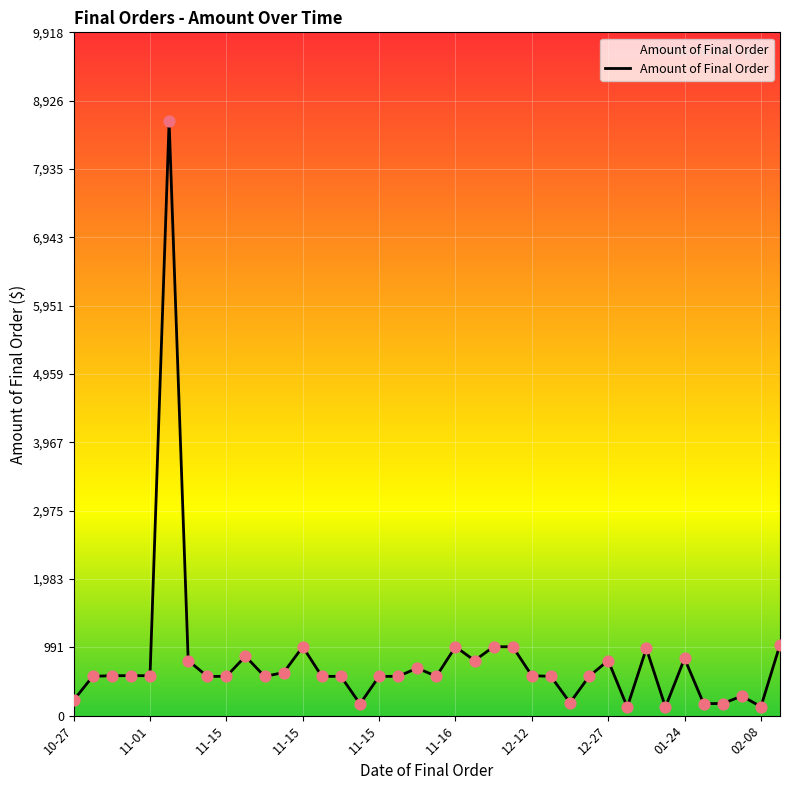

What is the difference between the maximum and minimum values?

8500.0